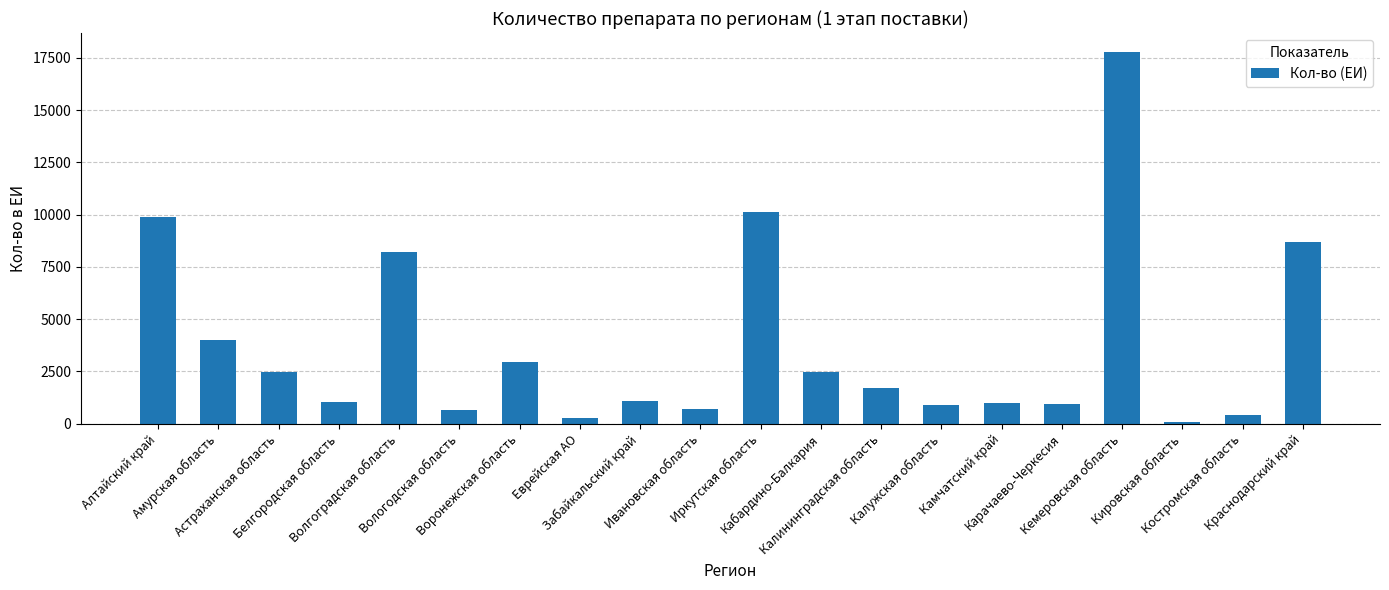

The value at Волгоградская область is 13222. True or false?

False